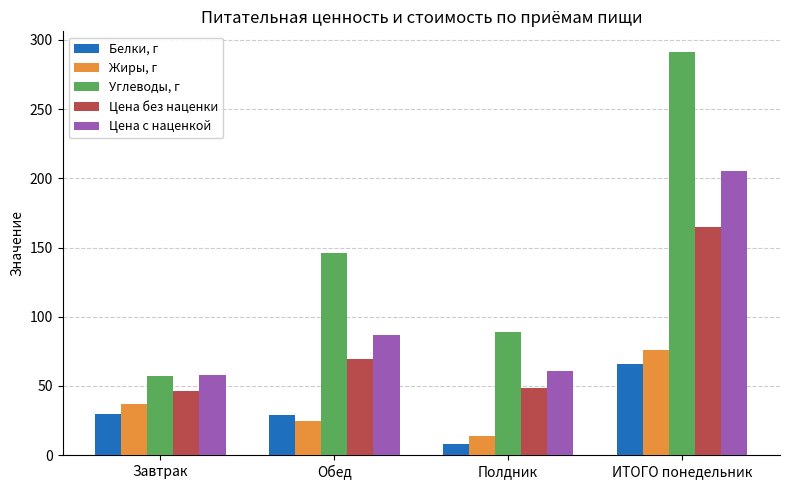

How many data points in Цена без наценки are less than 69?

2